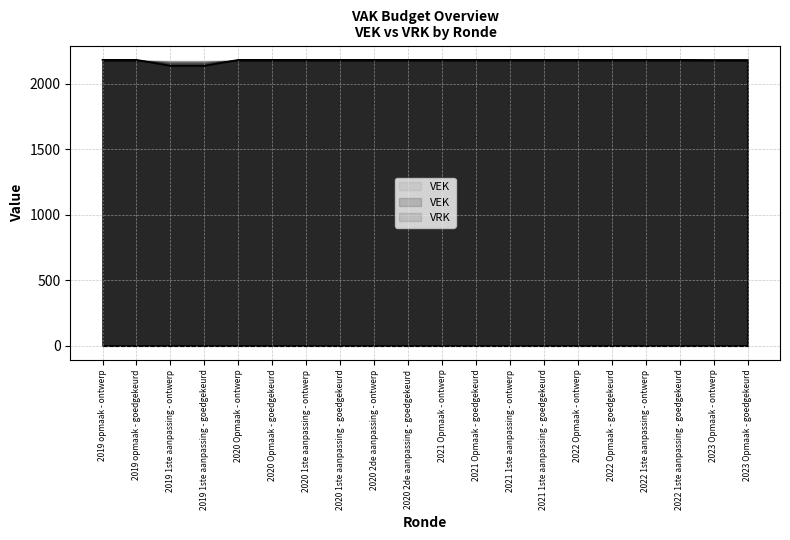

What is the label of the 16th point from the right?

2020 Opmaak - ontwerp